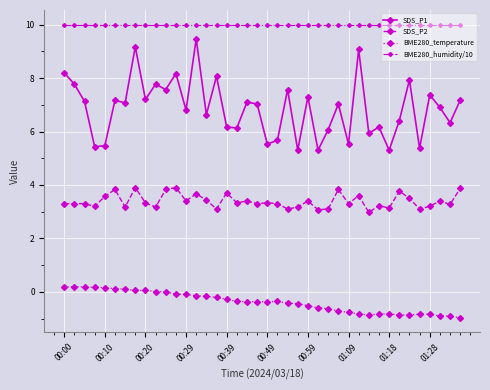

What is the average value of the BME280_temperature series?

-0.4